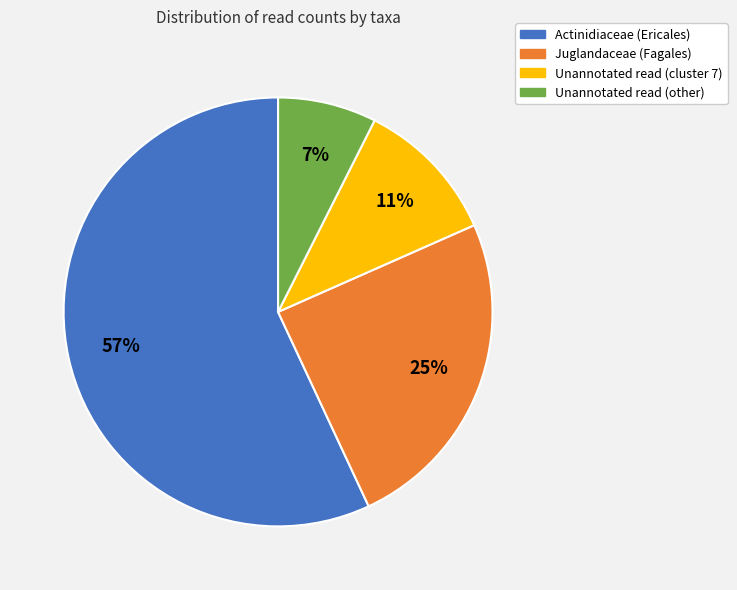

The Actinidiaceae (Ericales) slice represents 57% of the pie. True or false?

True